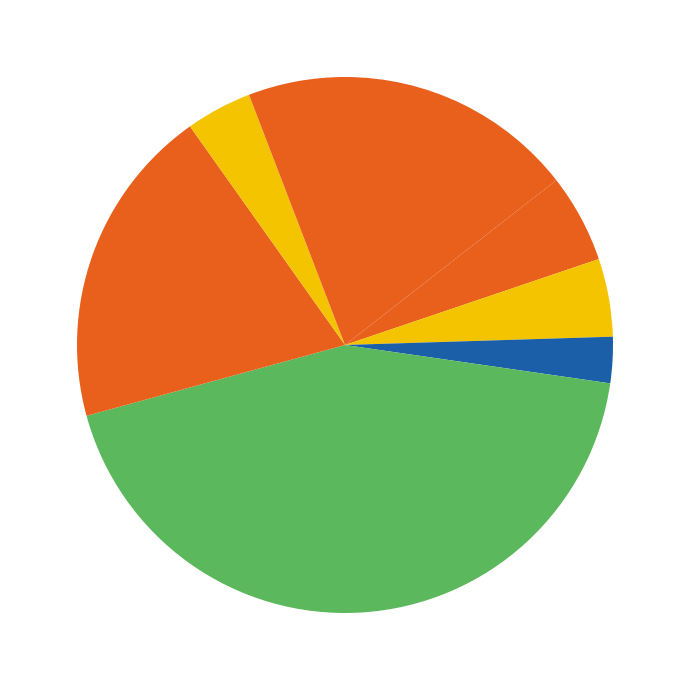

How many slices are in this pie chart?

8